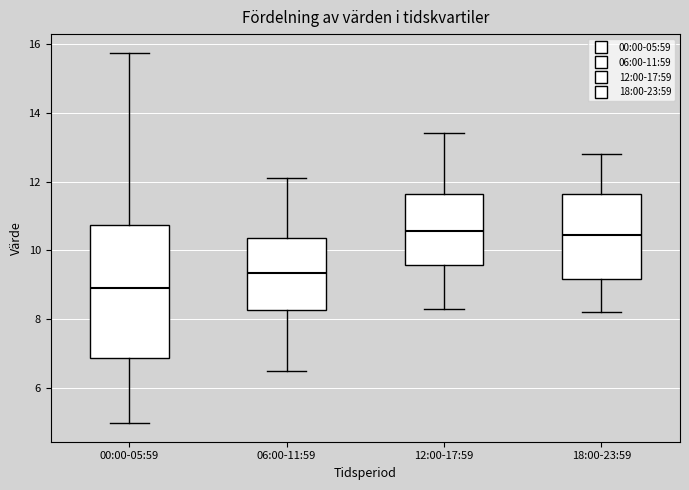

Which box is the tallest, from its lower edge to its upper edge?

00:00-05:59